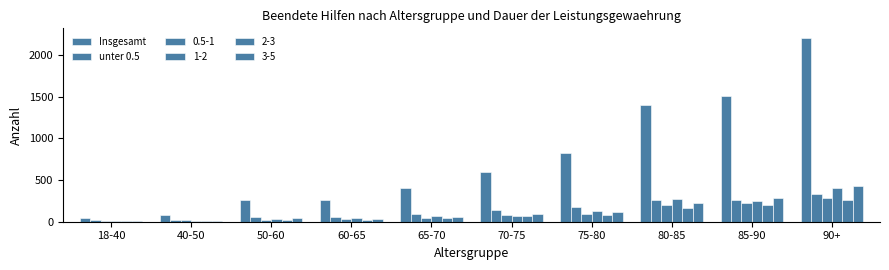

Where does the Insgesamt series first go above 600?

75-80